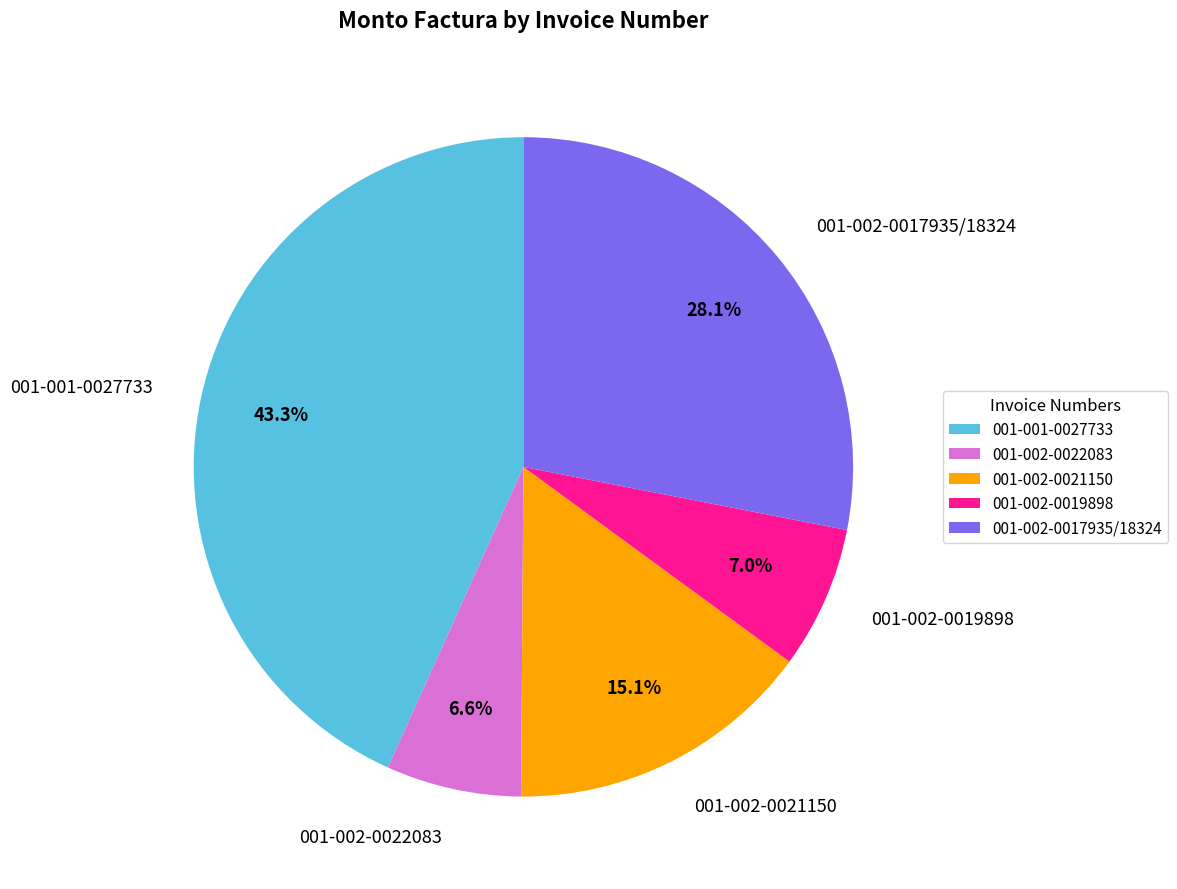

Is it true that 001-002-0017935/18324 is 28% of the pie?

True